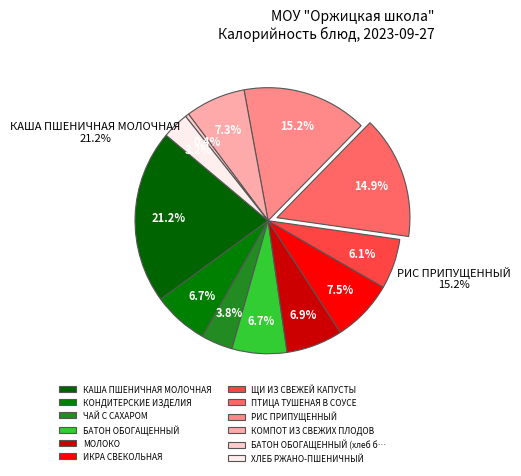

To the nearest percent, what percentage of the pie is КАША ПШЕНИЧНАЯ МОЛОЧНАЯ?

21%